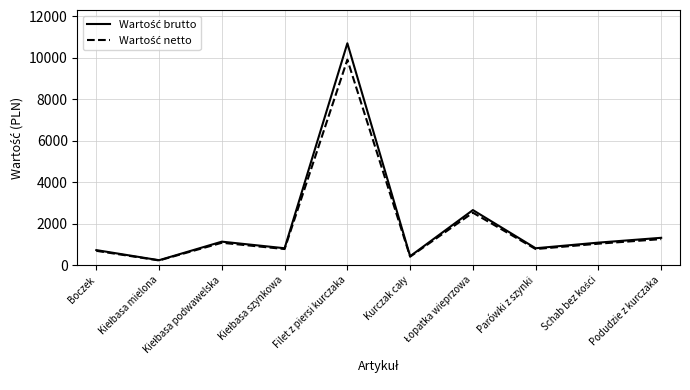

What is the greatest value displayed?

10701.0